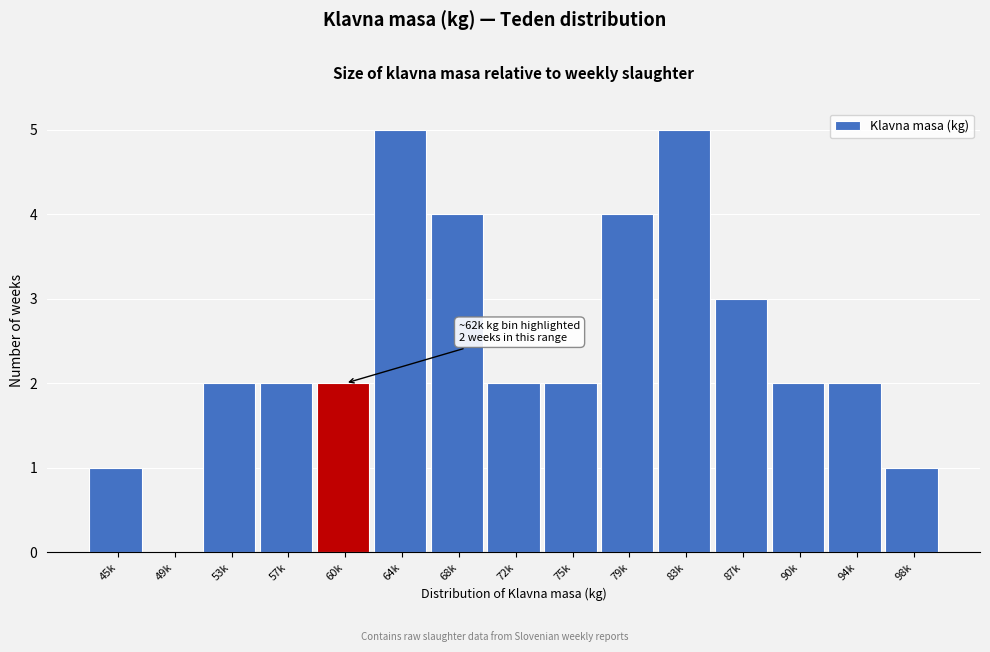

Reading right to left, what are all the values shown in this chart?

98k=1	94k=2	90k=2	87k=3	83k=5	79k=4	75k=2	72k=2	68k=4	64k=5	60k=2	57k=2	53k=2	49k=0	45k=1